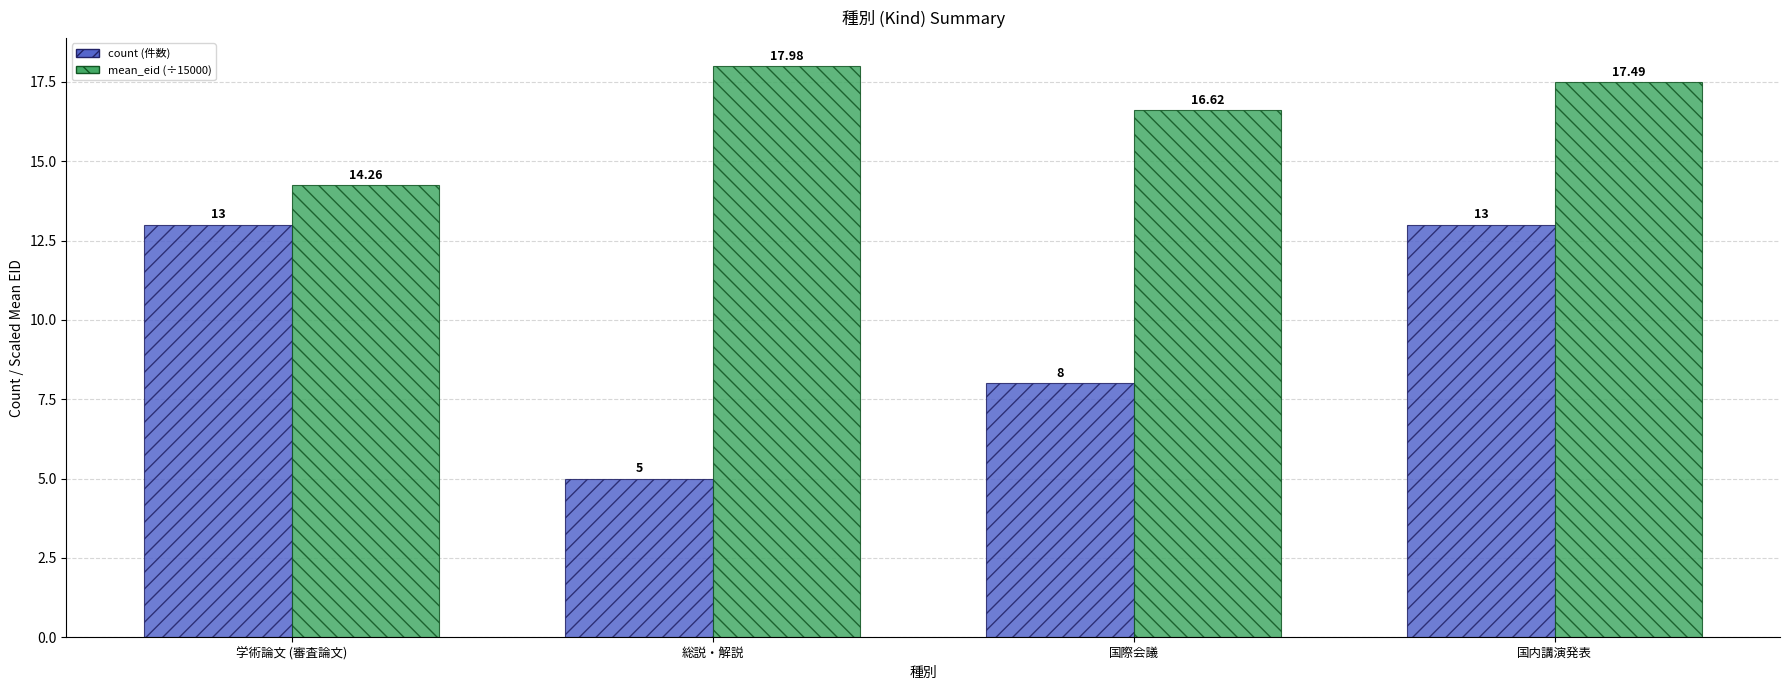

Which category has the highest value across all series?

総説・解説